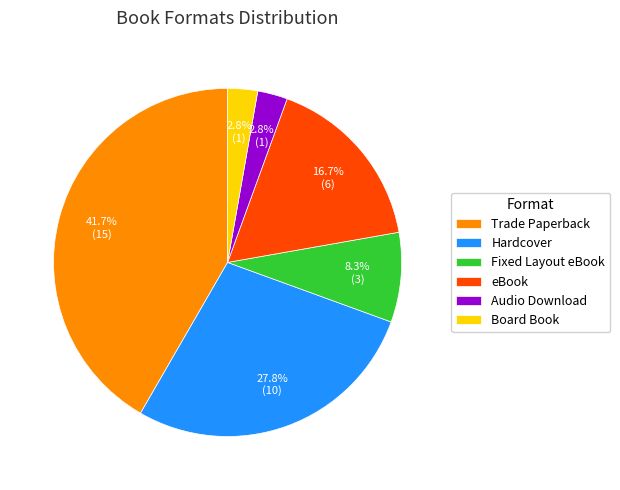

True or false: eBook accounts for 17% of the total.

True